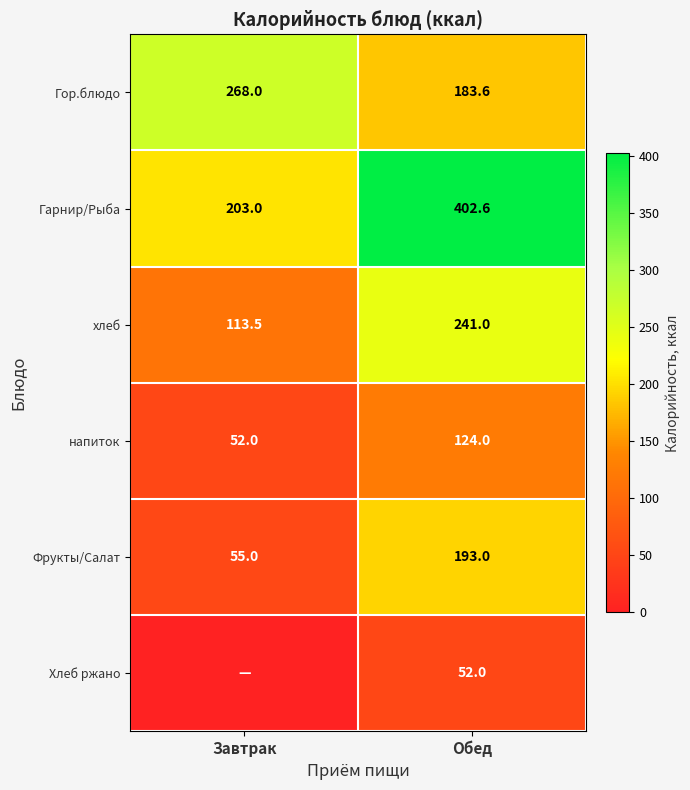

What is the approximate value of Гарнир/Рыба at Завтрак?

203.0